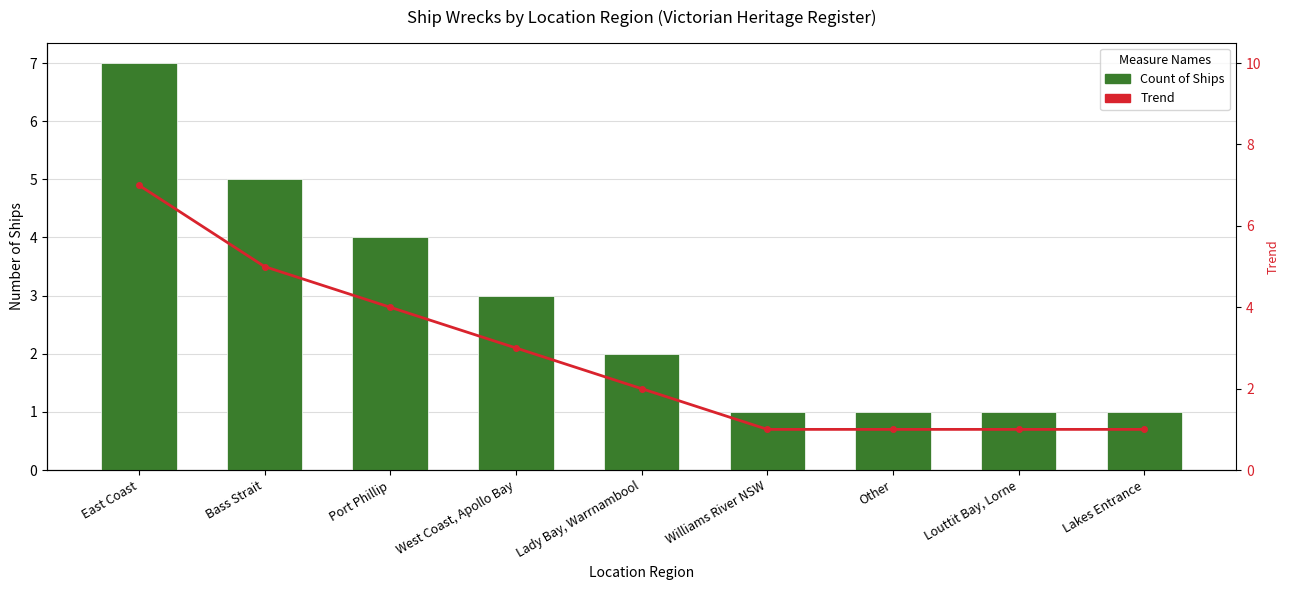

Reading left to right, what are all the values shown in this chart?

Count of Ships: 7	5	4	3	2	1	1	1	1
Trend: 7	5	4	3	2	1	1	1	1